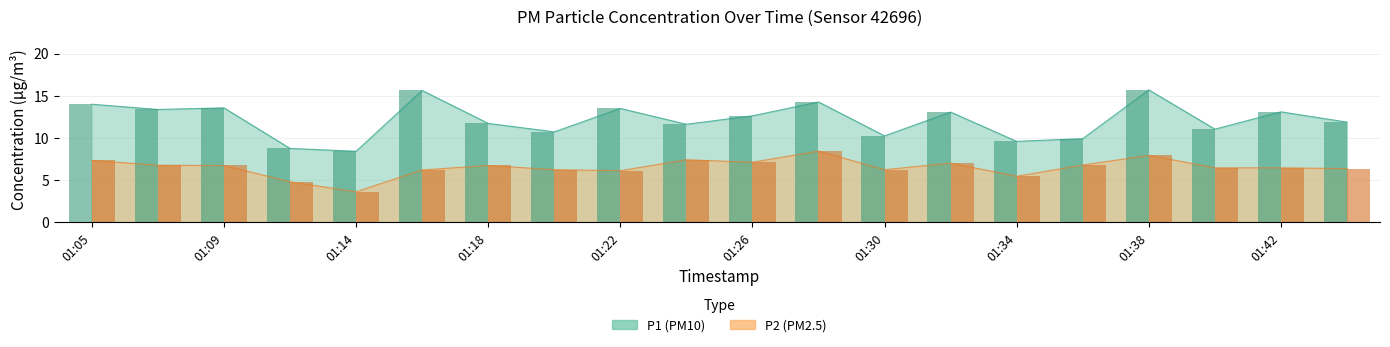

What are all the series names shown in the legend?

P1, P2